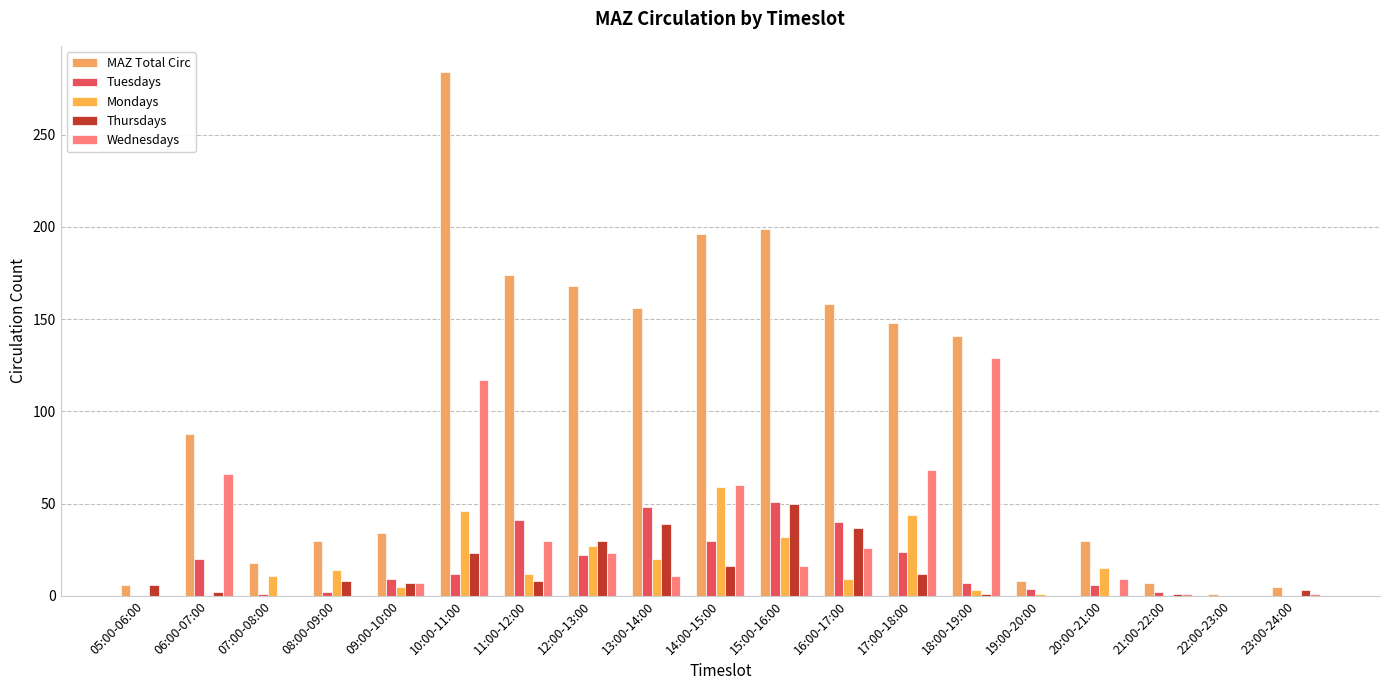

List the labels in order of Wednesdays value, largest first.

18:00-19:00, 10:00-11:00, 17:00-18:00, 06:00-07:00, 14:00-15:00, 11:00-12:00, 16:00-17:00, 12:00-13:00, 15:00-16:00, 13:00-14:00, 20:00-21:00, 09:00-10:00, 21:00-22:00, 23:00-24:00, 05:00-06:00, 07:00-08:00, 08:00-09:00, 19:00-20:00, 22:00-23:00